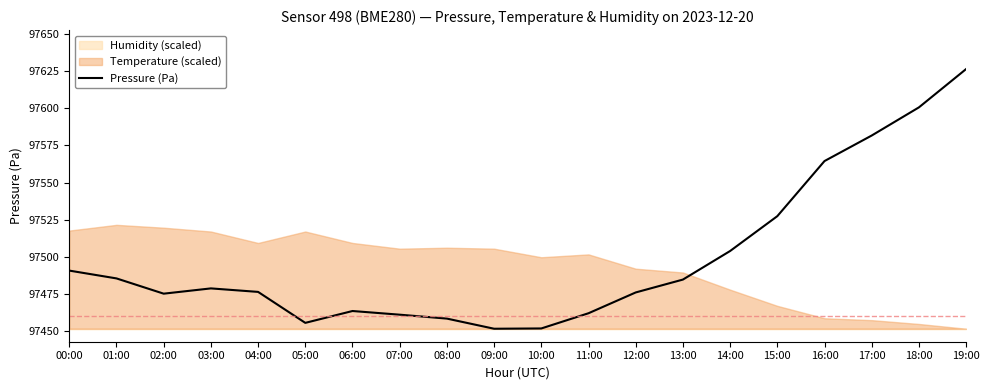

What is the value of the 18th point from the left?

97581.6